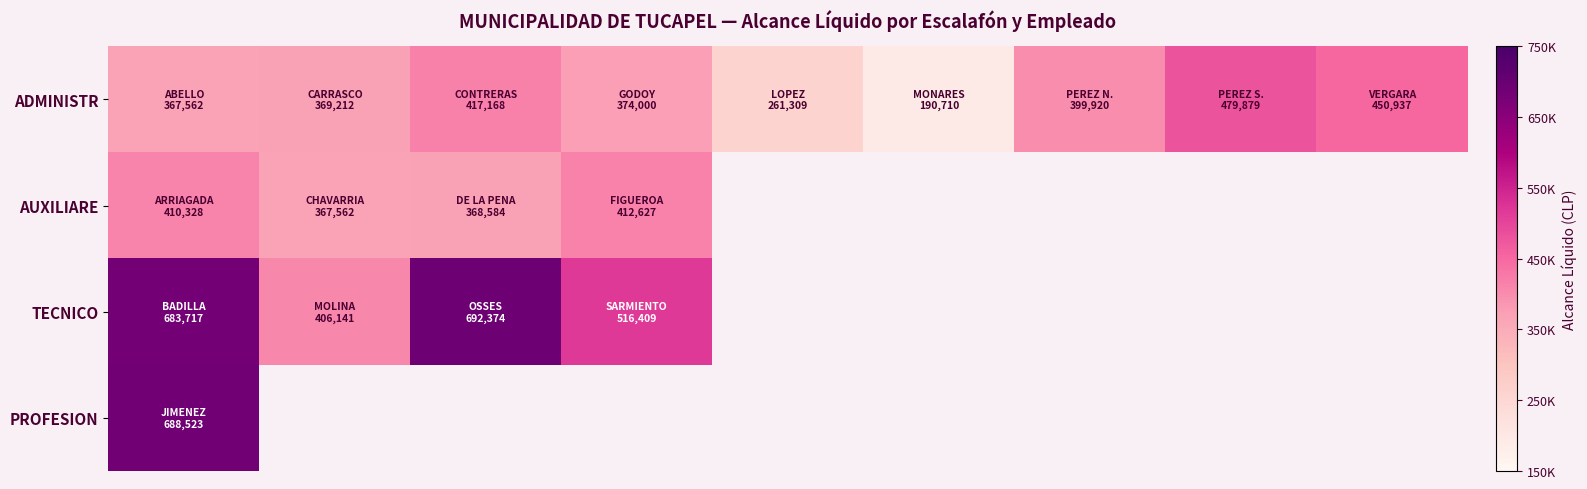

What is the minimum value for AUXILIARE?

367562.0